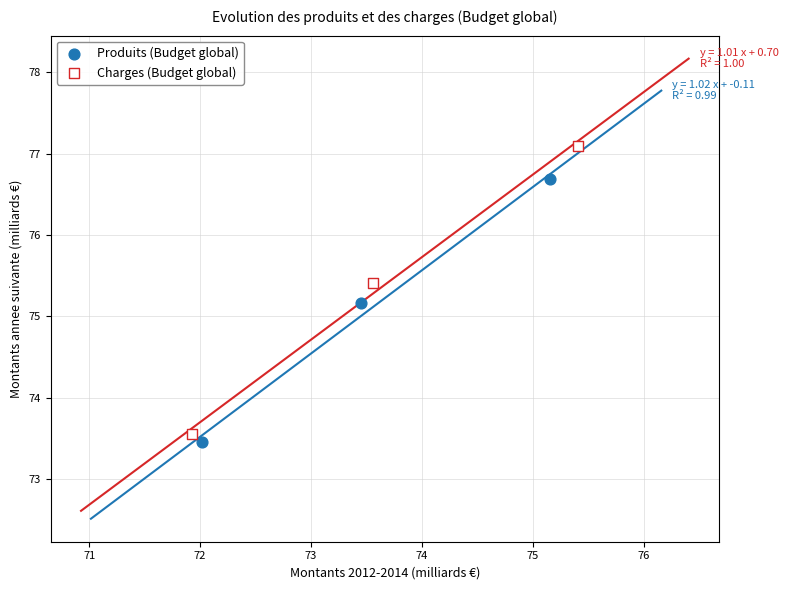

Which series contains the highest Y value?

Charges (Budget global)